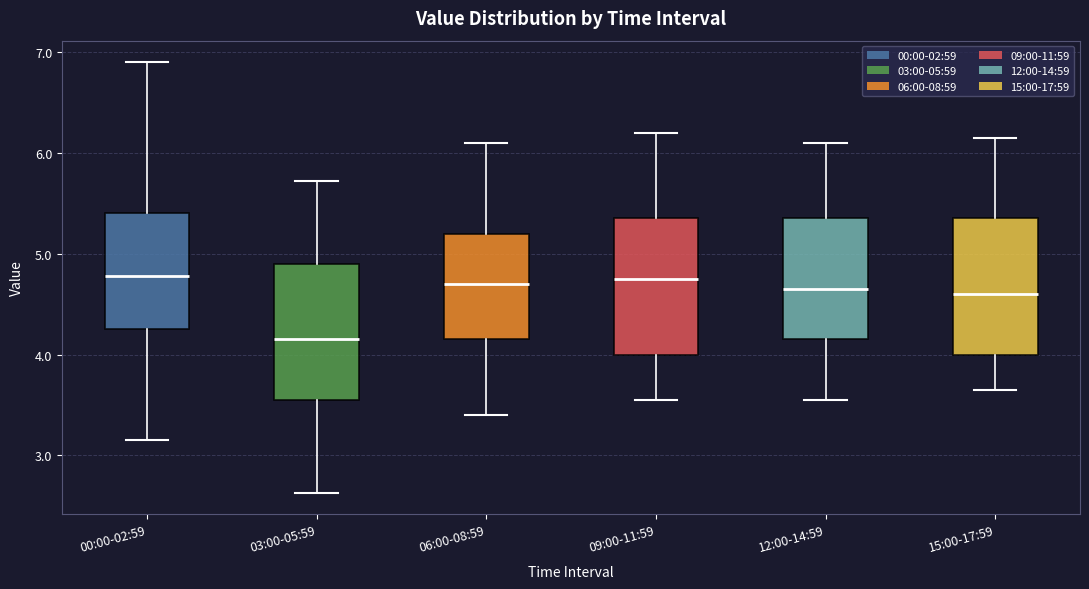

Which box has the lowest median line?

03:00-05:59